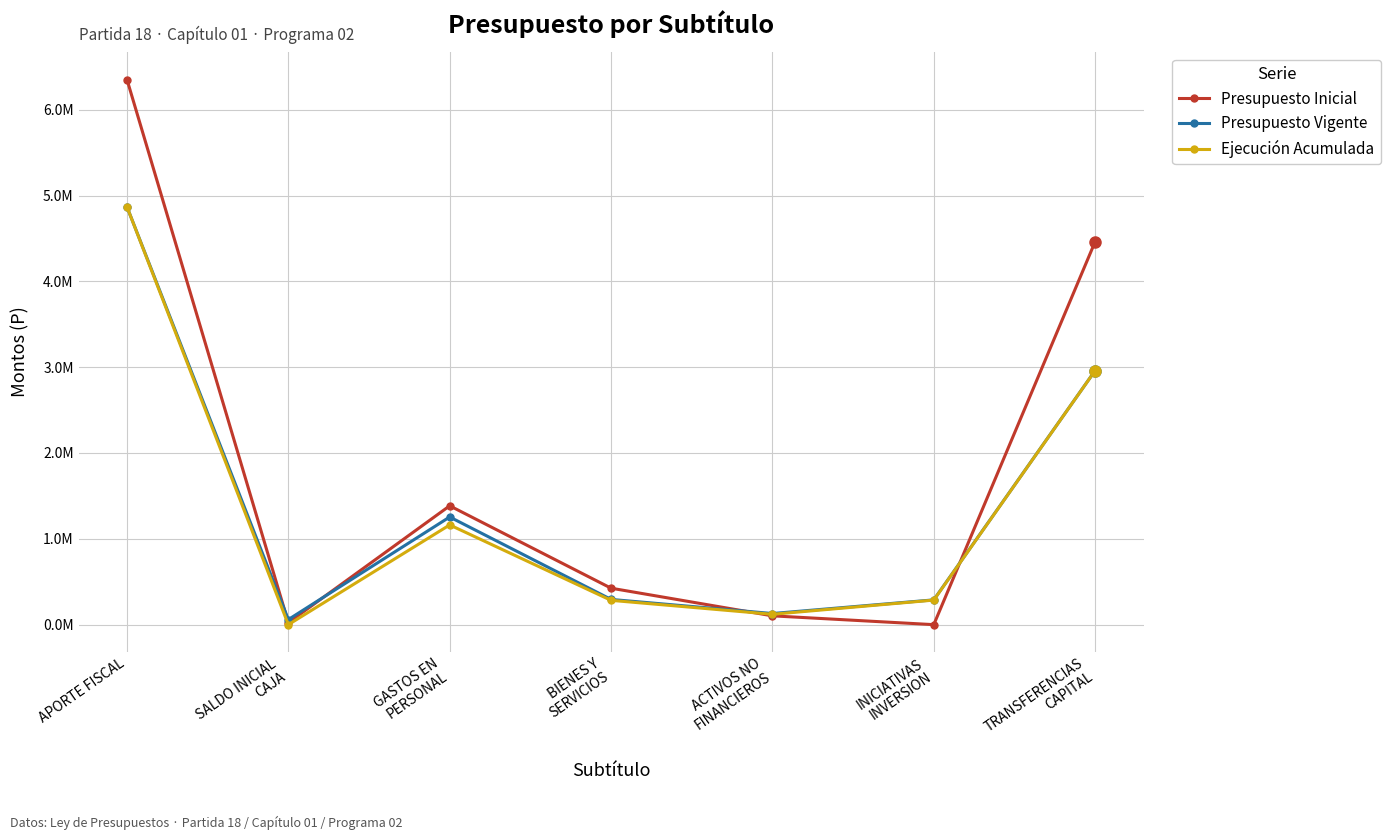

At which label is Presupuesto Vigente closest to 2463492?

TRANSFERENCIAS
CAPITAL